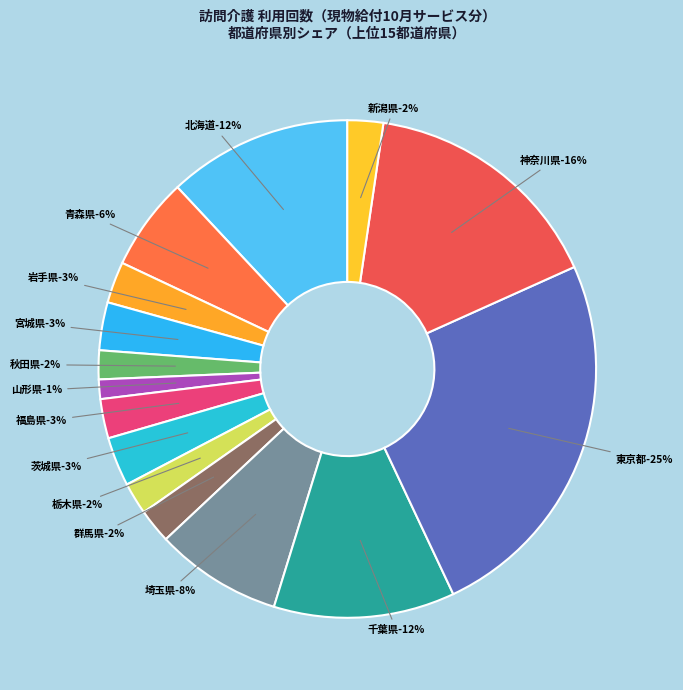

What percentage is NOT represented by 栃木県?

97.9%